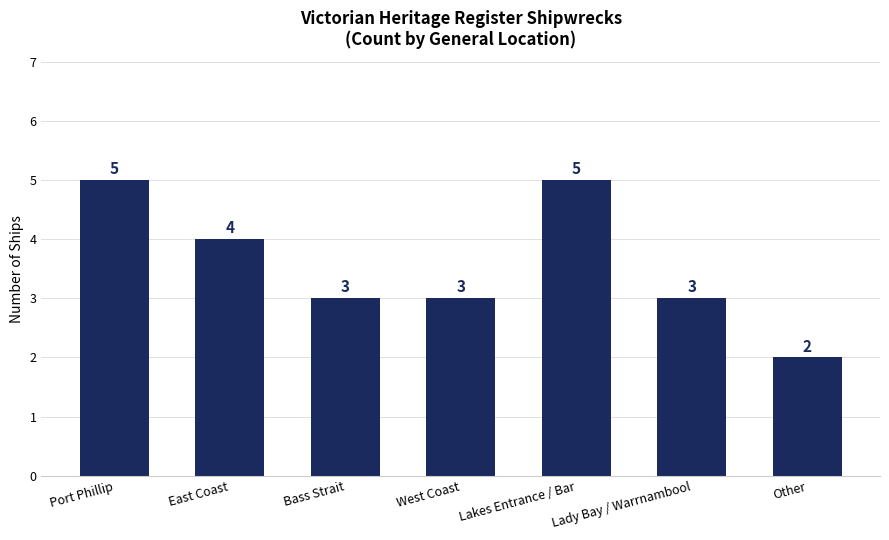

Where does the data first go above 3?

Port Phillip